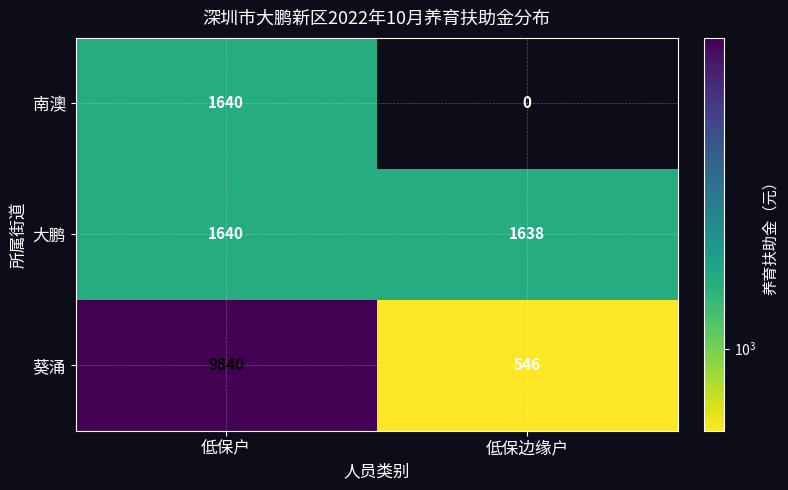

What is the difference between the 葵涌 values at 低保户 and 低保边缘户?

9294